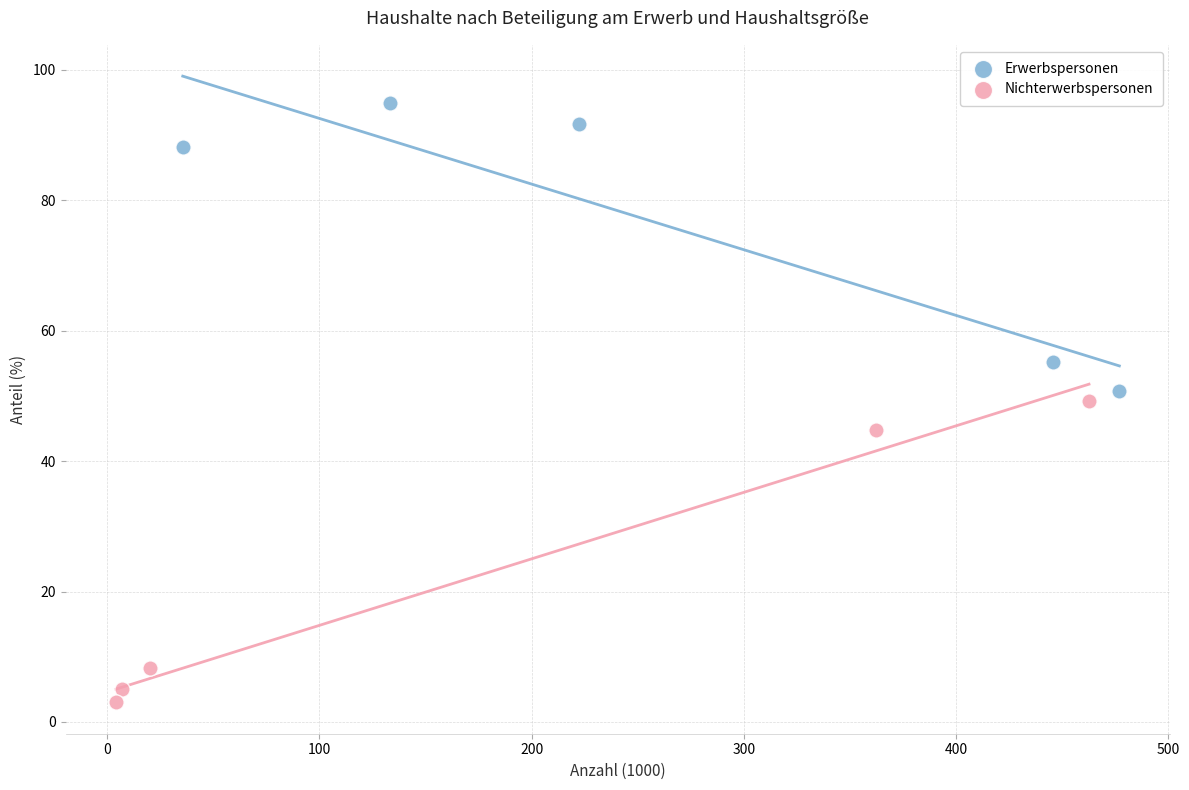

Which series has the largest Y range (max minus min)?

Nichterwerbspersonen